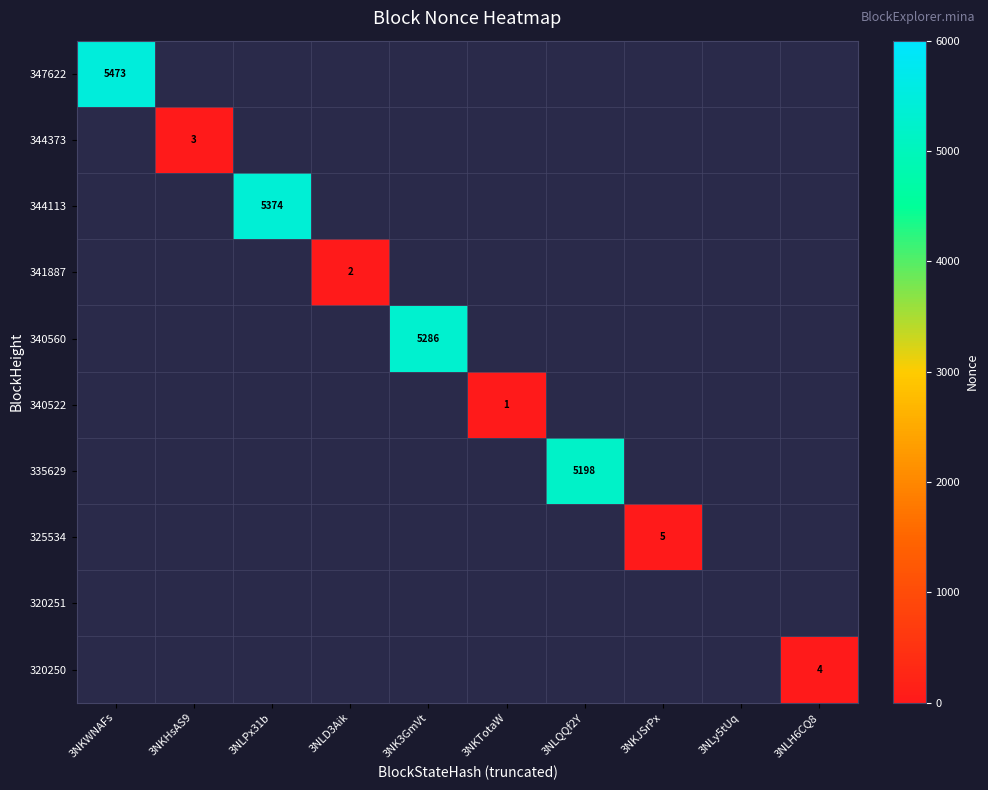

What is the maximum value shown in the chart?

5473.0